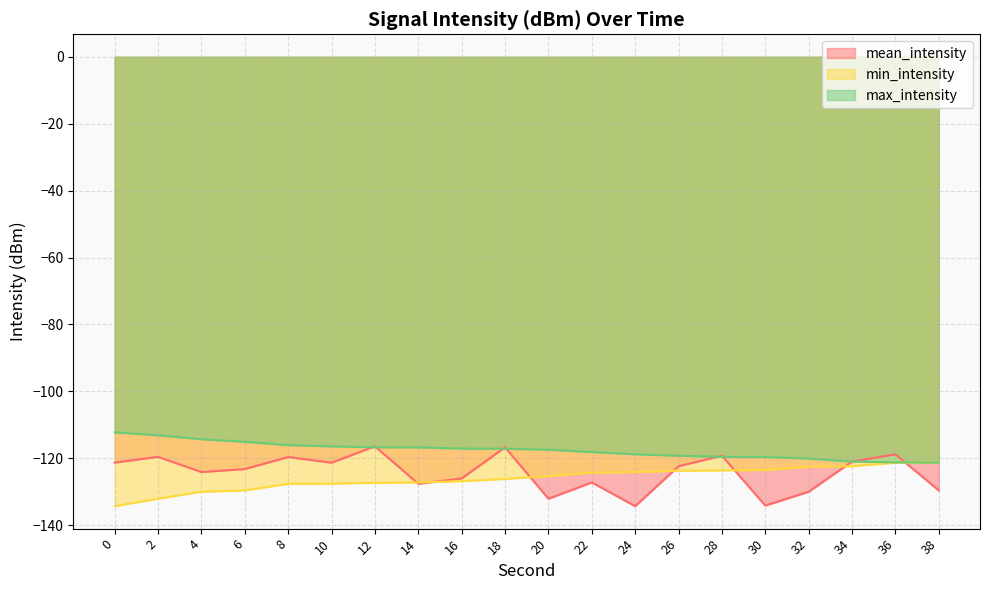

What is the value of the max_intensity point at the 18th from the left?

-121.0